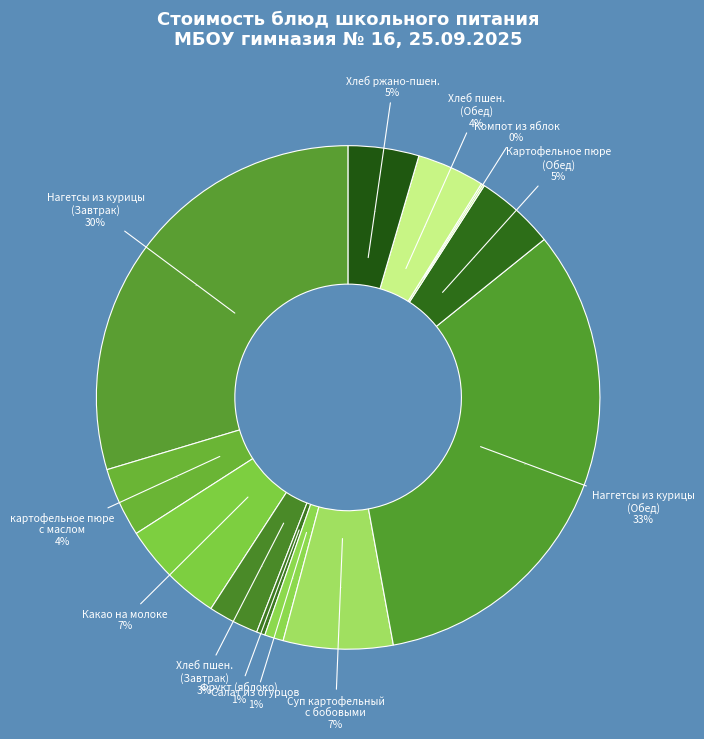

To the nearest percent, what is the difference between the Картофельное пюре (Обед) and картофельное пюре с маслом slice percentages?

1%